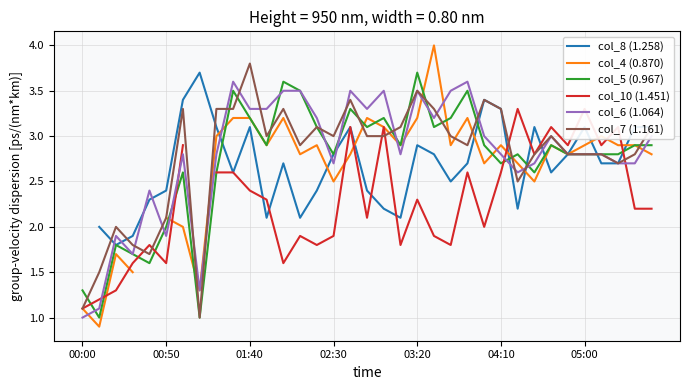

True or false: col_4 (0.870) has more than 2 points higher than both neighbors.

True